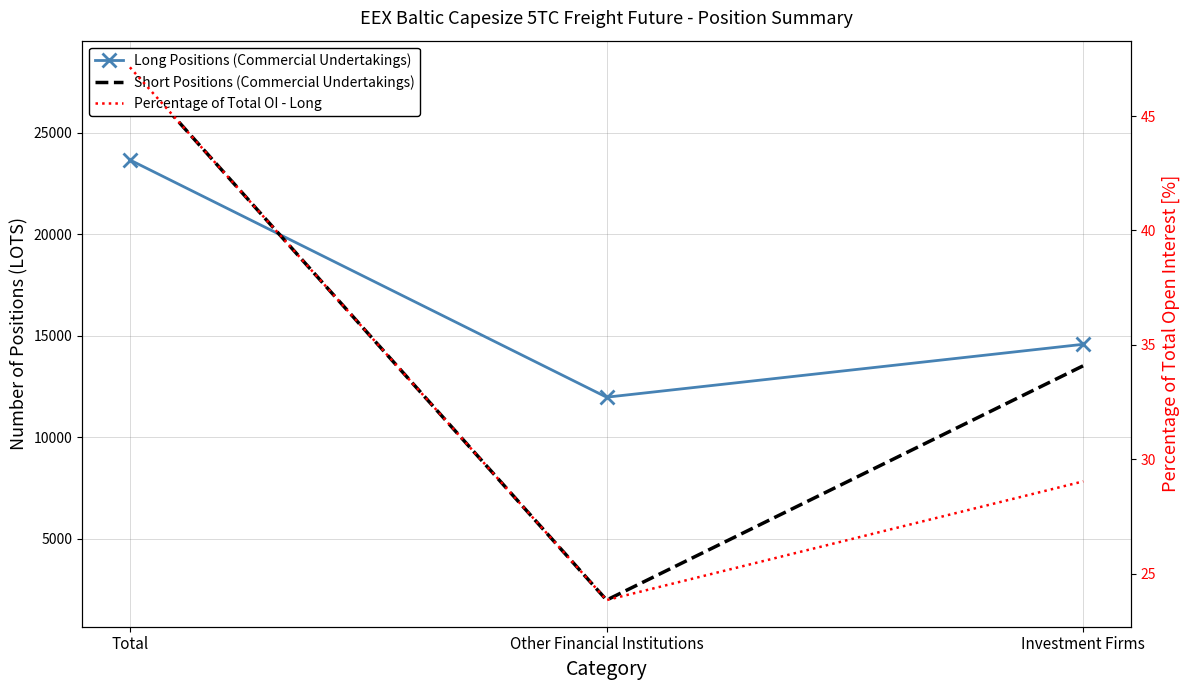

Which series has the largest total across all categories?

Long Positions (Commercial Undertakings)